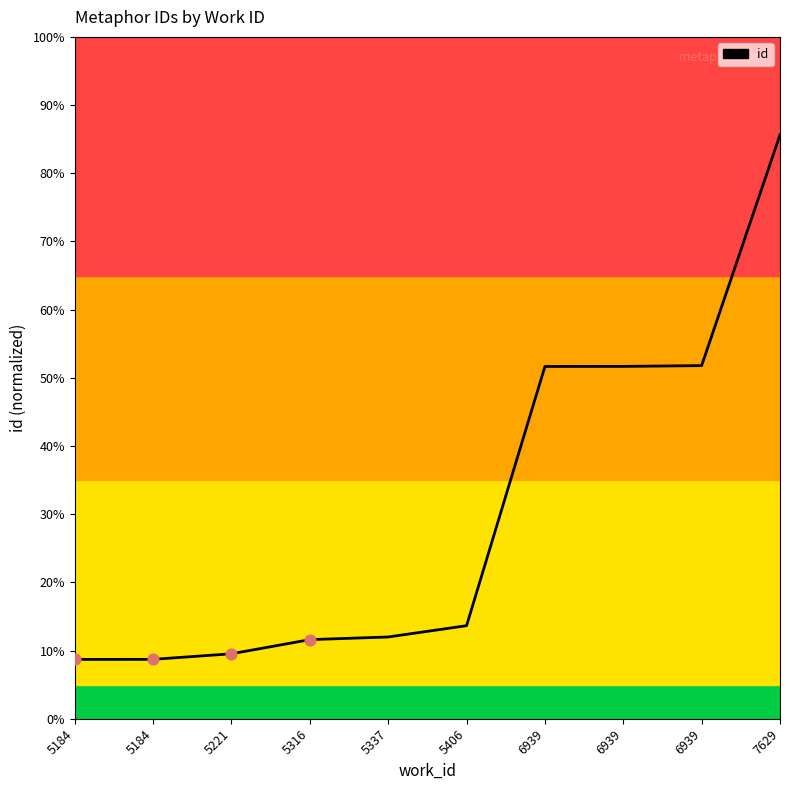

Between 5221 and 5184, which is larger?

5221